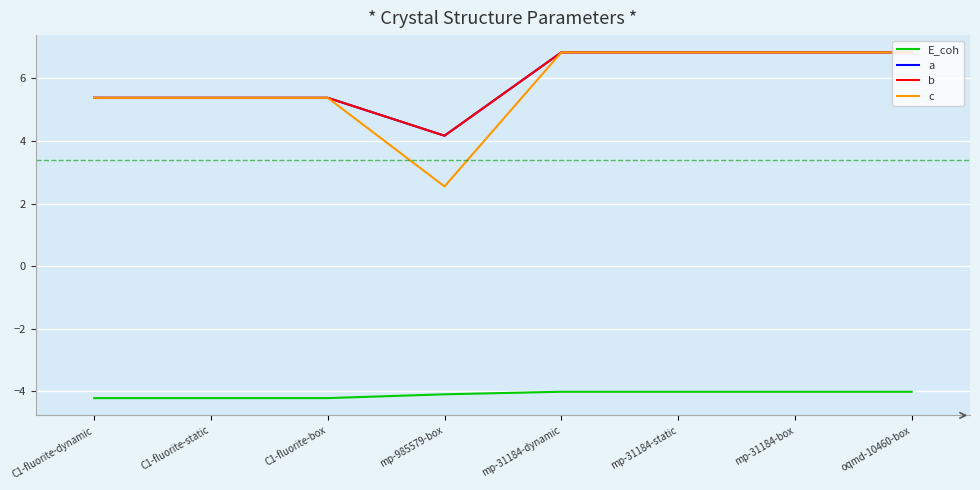

What is the total value across all series at mp-31184-box?

16.5